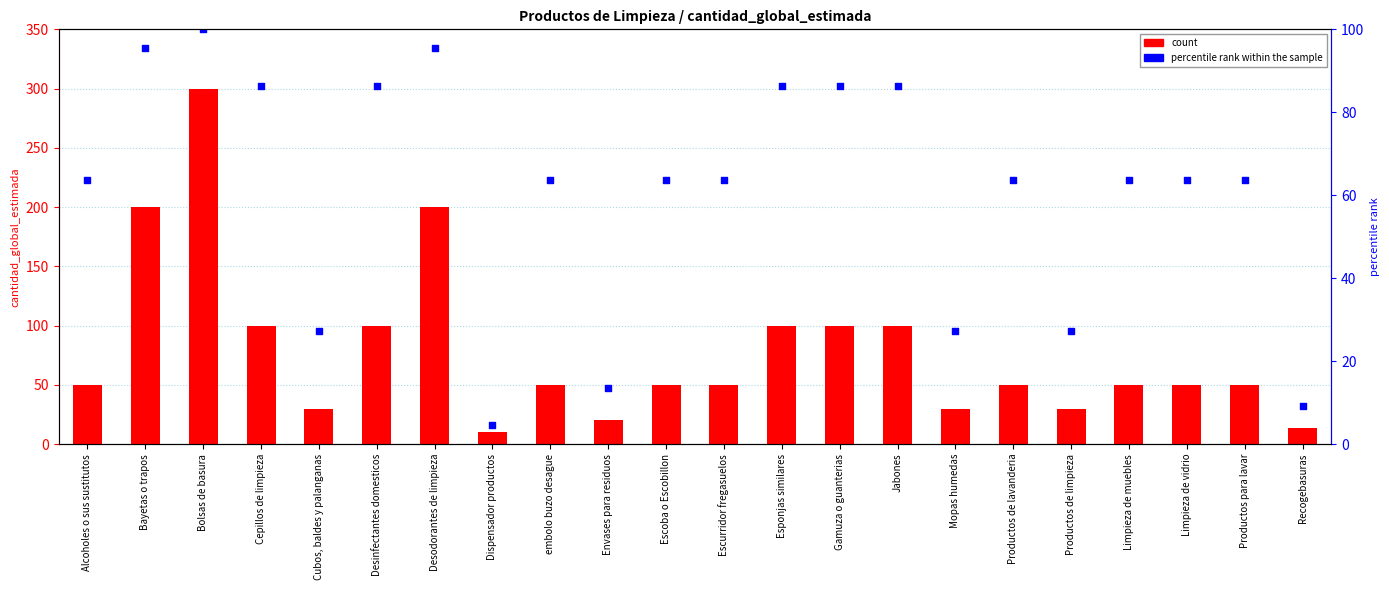

Which series has the largest total across all categories?

count